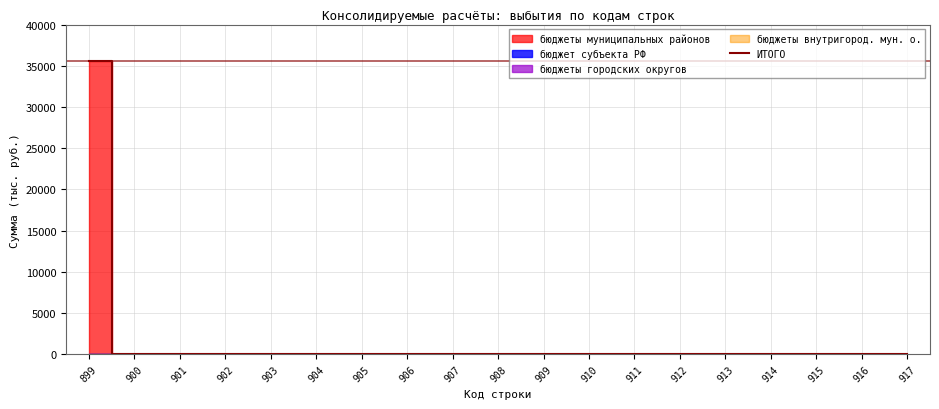

List the labels in order of value, largest first.

899, 900, 901, 902, 903, 904, 905, 906, 907, 908, 909, 910, 911, 912, 913, 914, 915, 916, 917